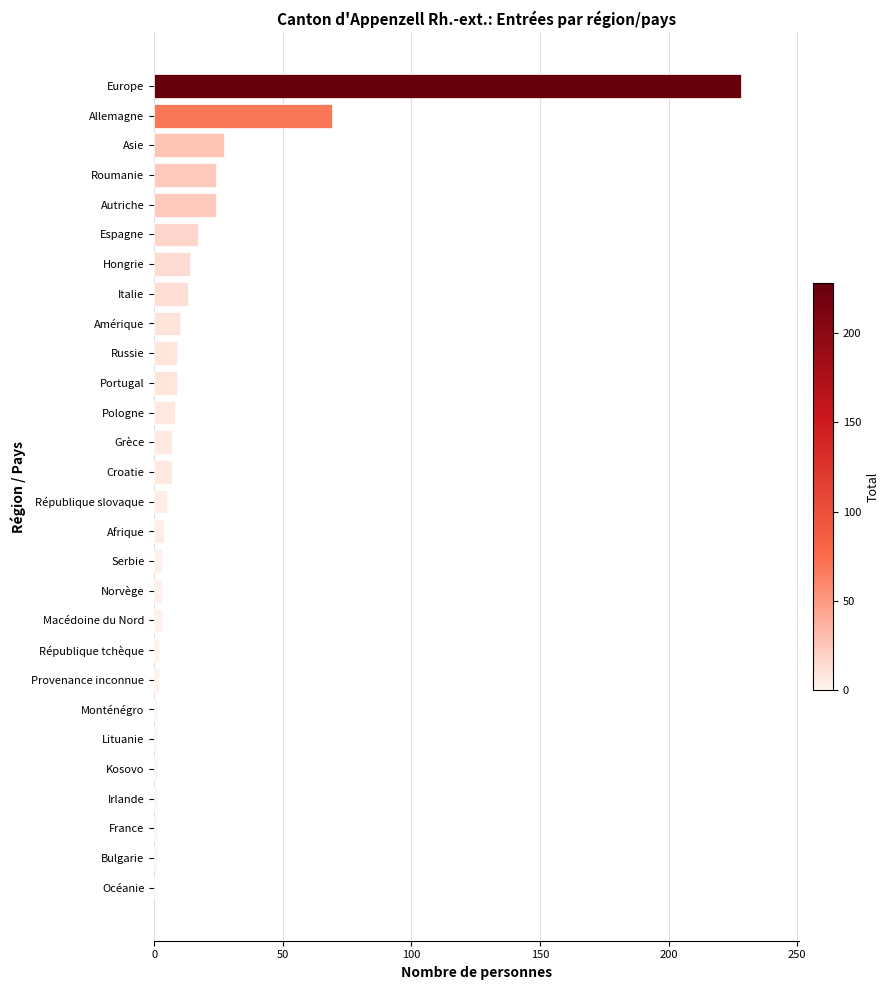

Are the bars horizontal?

Yes